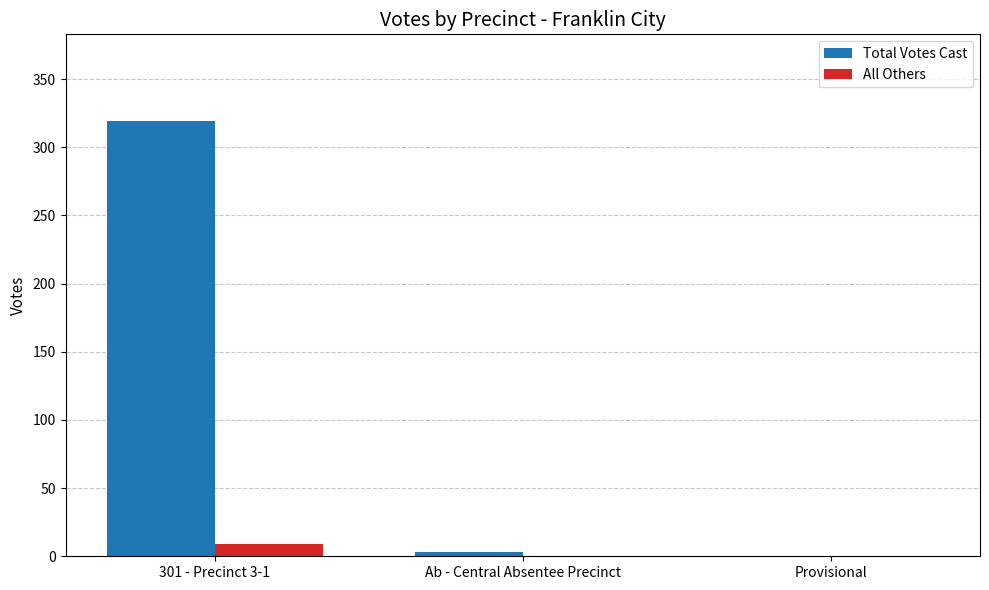

What is the greatest value displayed?

319